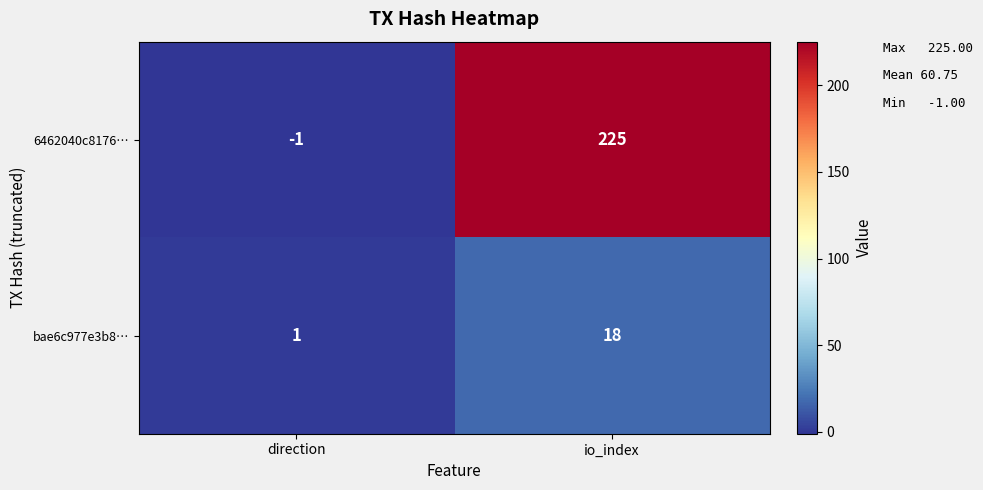

At which label is bae6c977e3b8… closest to 9?

direction